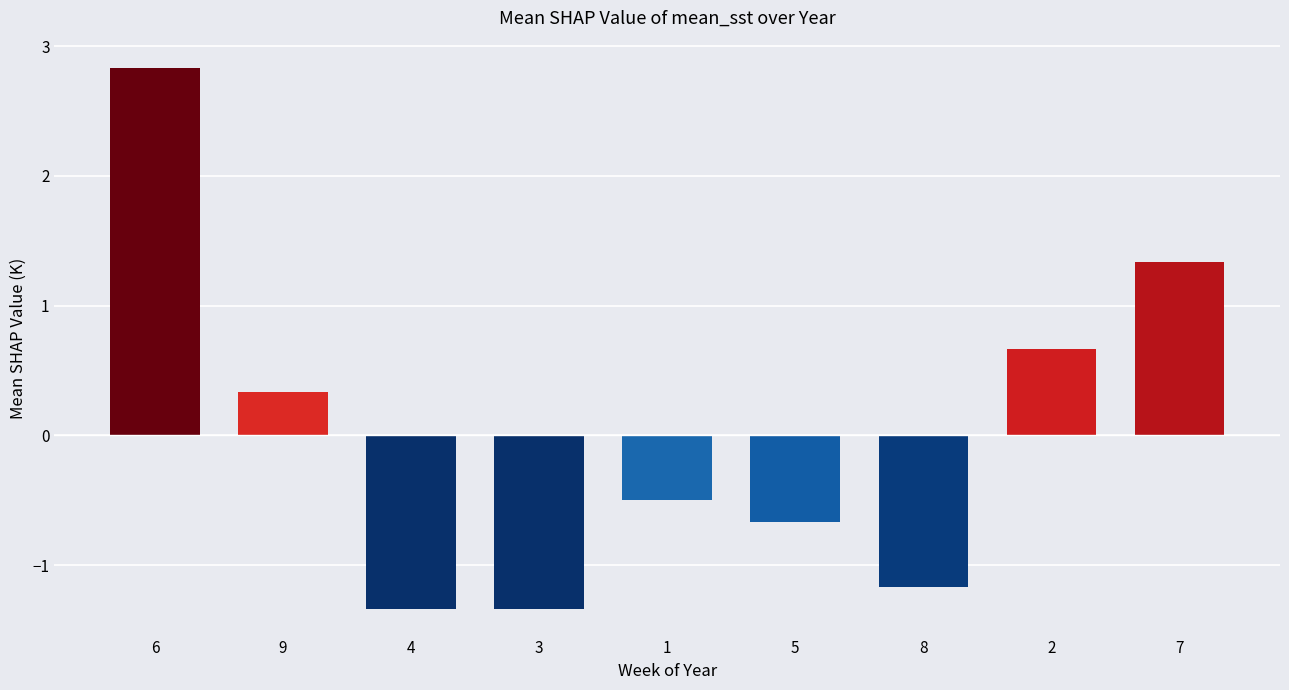

Which label corresponds to the largest value in the chart?

6